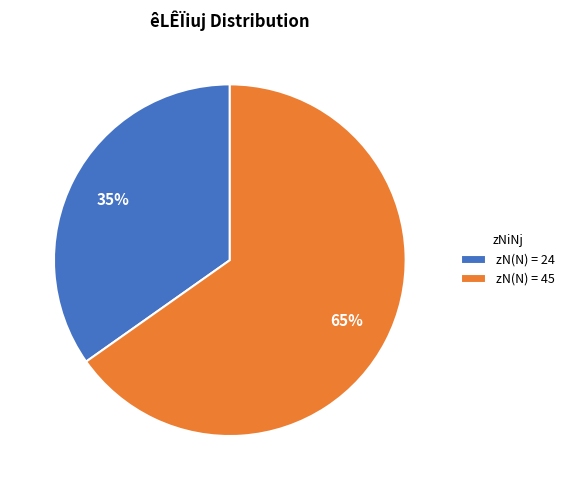

Do zN(N) = 24 and zN(N) = 45 together represent more than half of the pie?

Yes